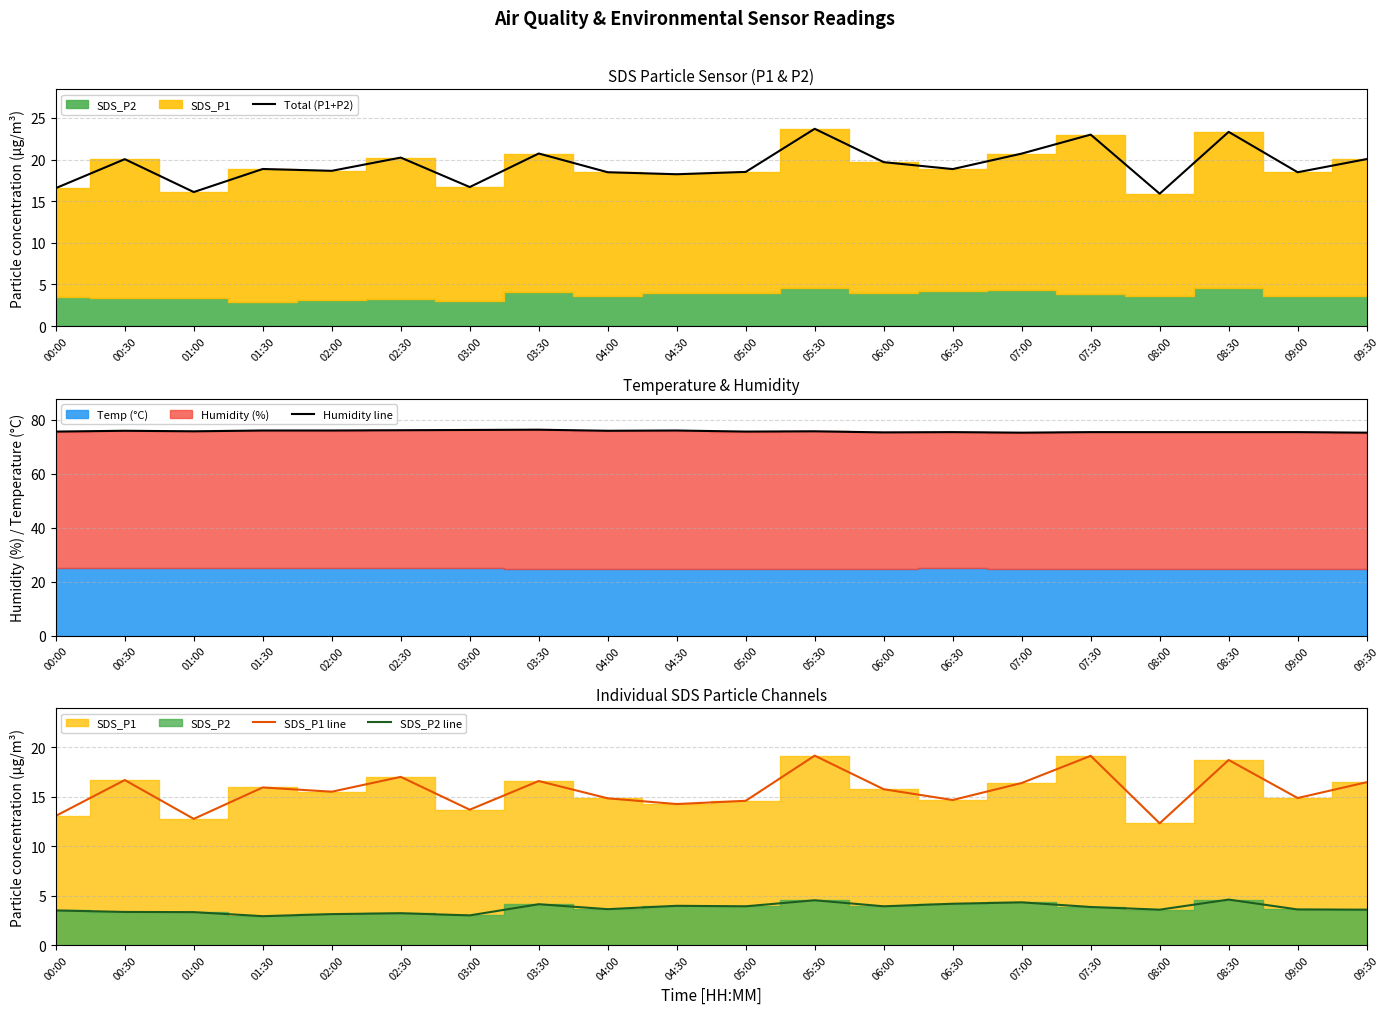

What is the total value across all series at 09:00?

112.5